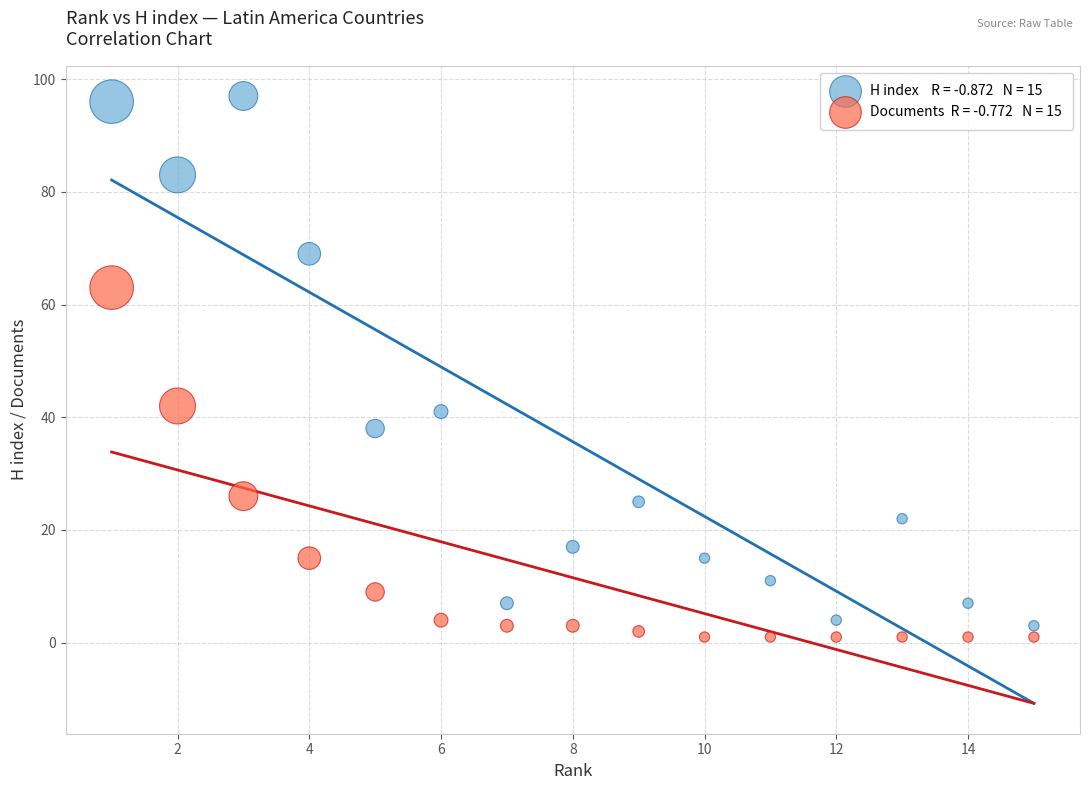

Across all data points, what is the range of Y values (max minus min)?

96